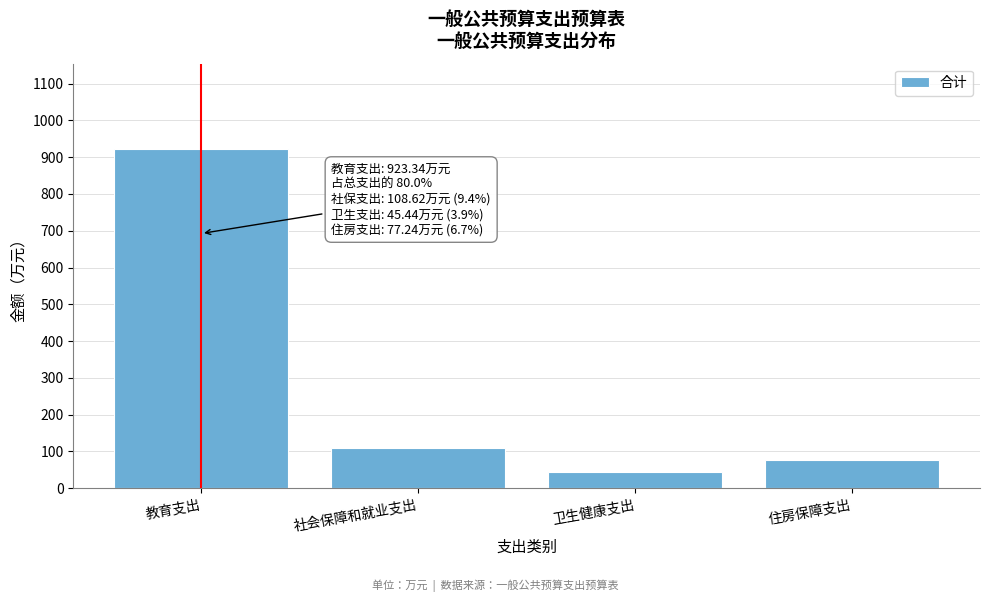

Reading left to right, extract all data points from this chart.

教育支出=923.3	社会保障和就业支出=108.6	卫生健康支出=45.4	住房保障支出=77.2